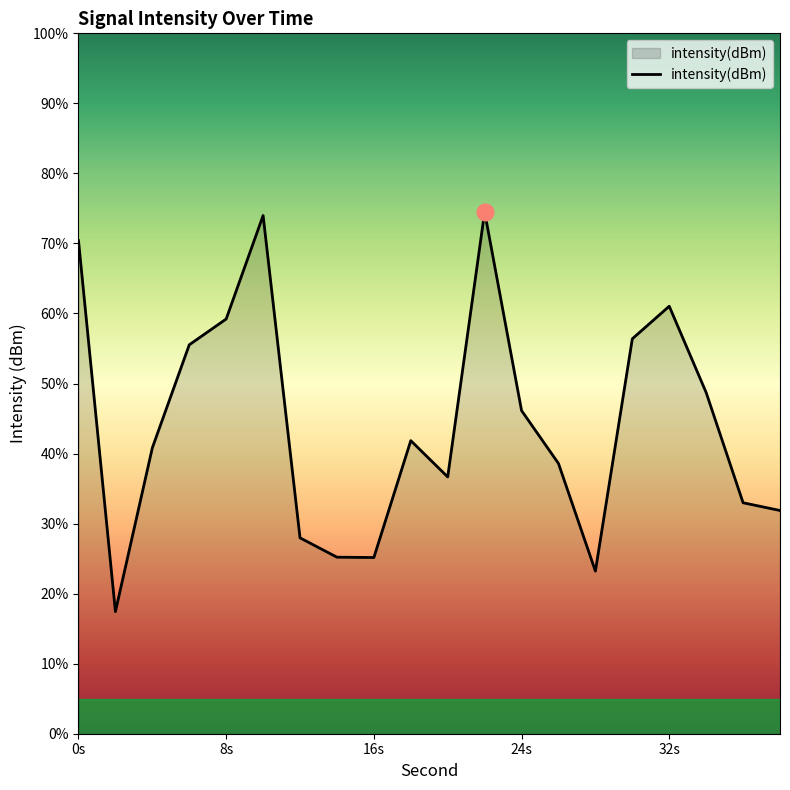

The value at 16s is -213.4. True or false?

False